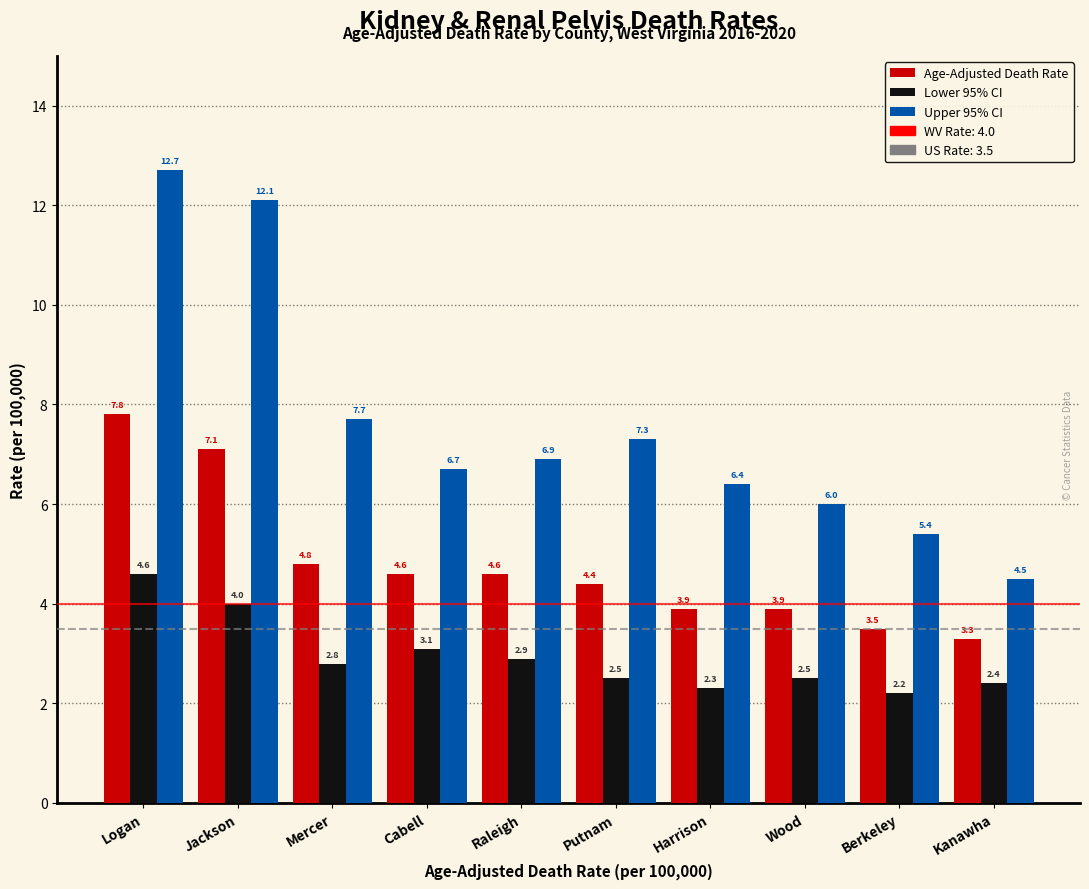

Reading left to right, list all the values displayed in this chart.

Age-Adjusted Death Rate: 7.8	7.1	4.8	4.6	4.6	4.4	3.9	3.9	3.5	3.3
Lower 95% CI: 4.6	4.0	2.8	3.1	2.9	2.5	2.3	2.5	2.2	2.4
Upper 95% CI: 12.7	12.1	7.7	6.7	6.9	7.3	6.4	6.0	5.4	4.5